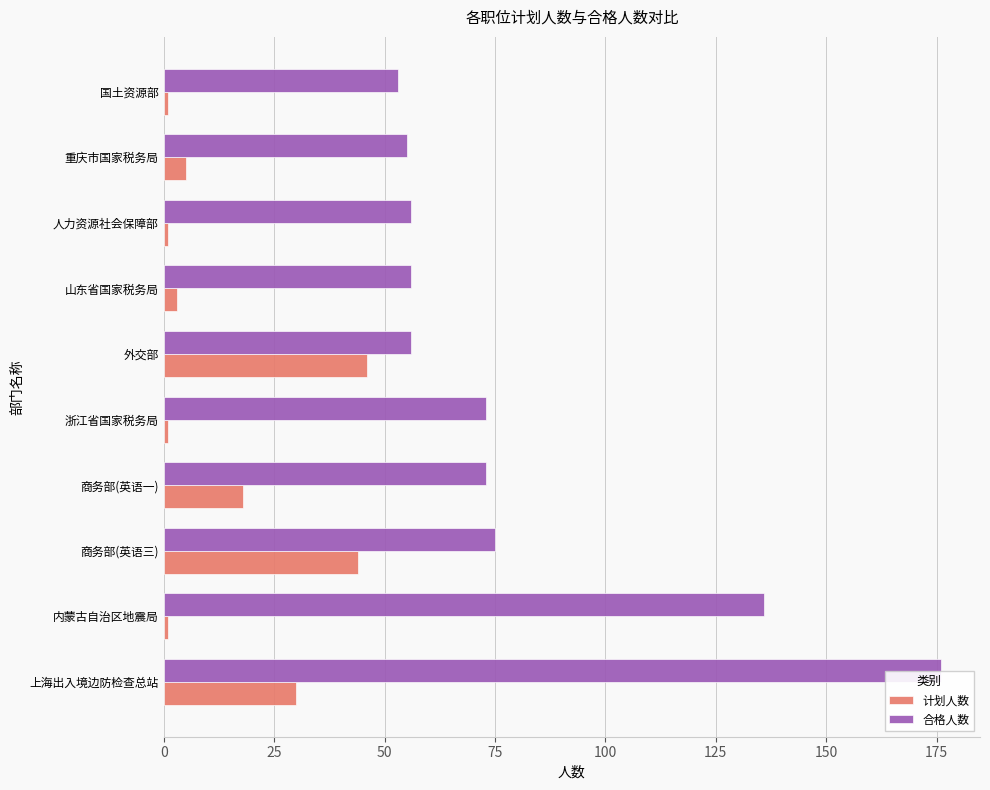

List the series in order of their peak value, lowest first.

计划人数, 合格人数